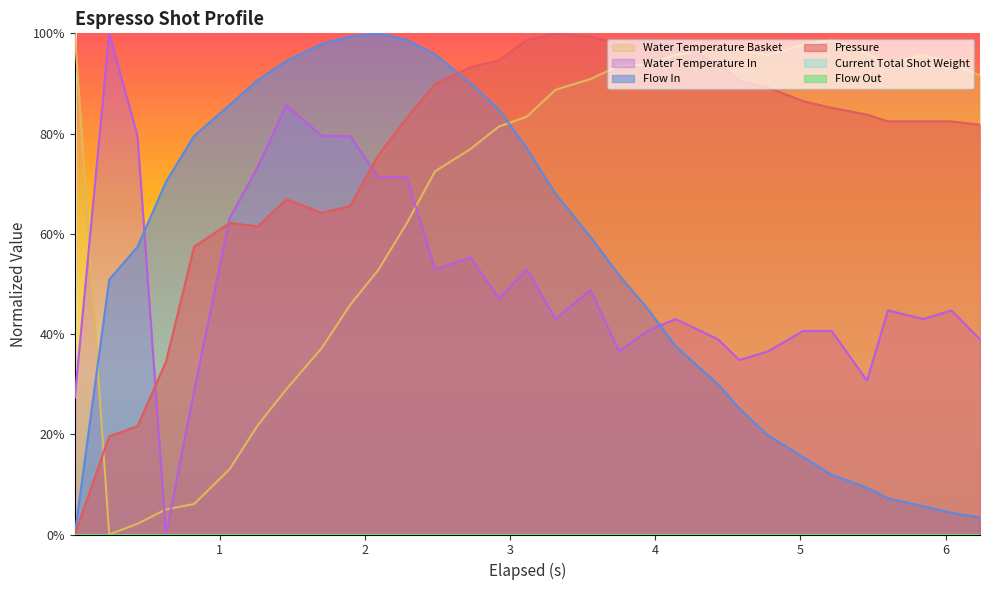

What is the difference between the second highest and minimum values in the water_temperature_in series?

0.9